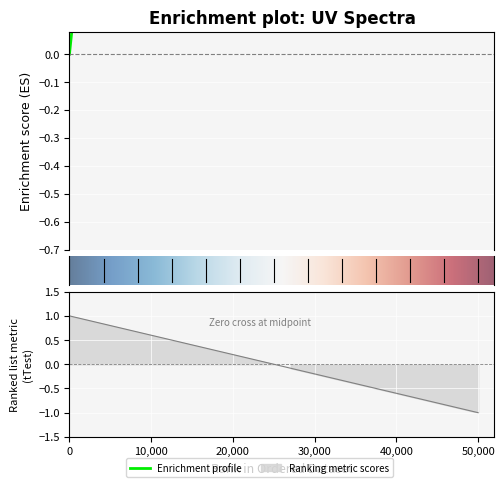

What is the difference between the maximum and minimum values?

0.6